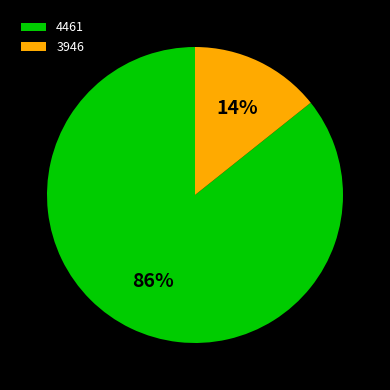

What is the ratio of the value at 3946 to the value at 4461?

0.2